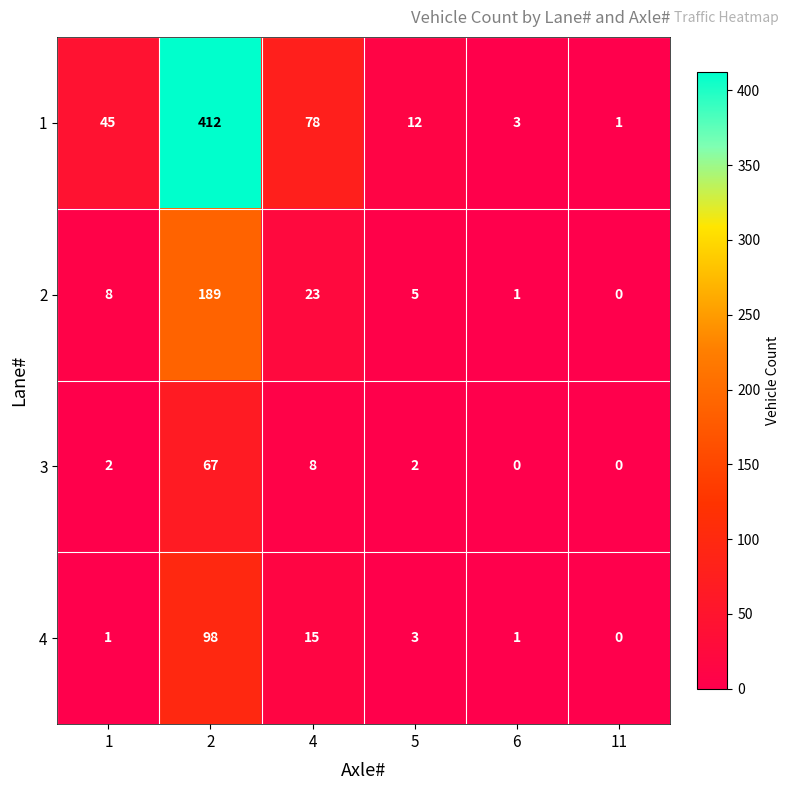

The value of 1 at 4 is 54. True or false?

False